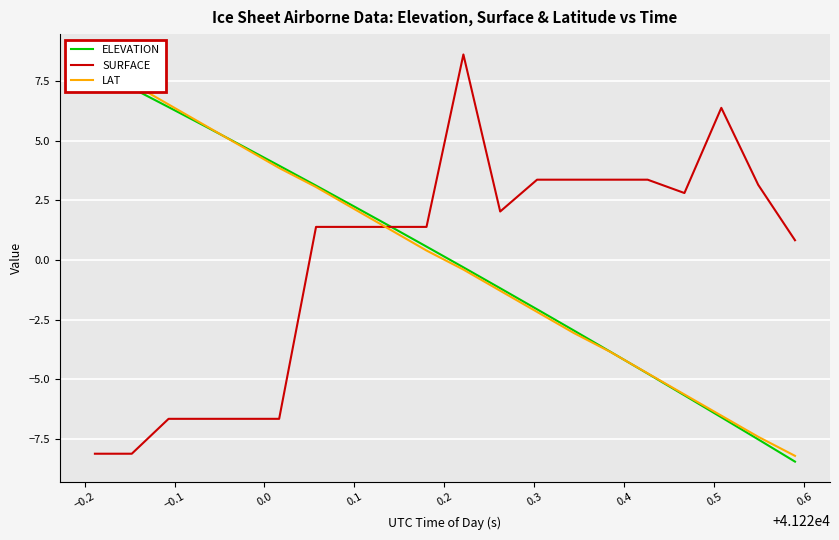

Which series has the largest total across all categories?

ELEVATION